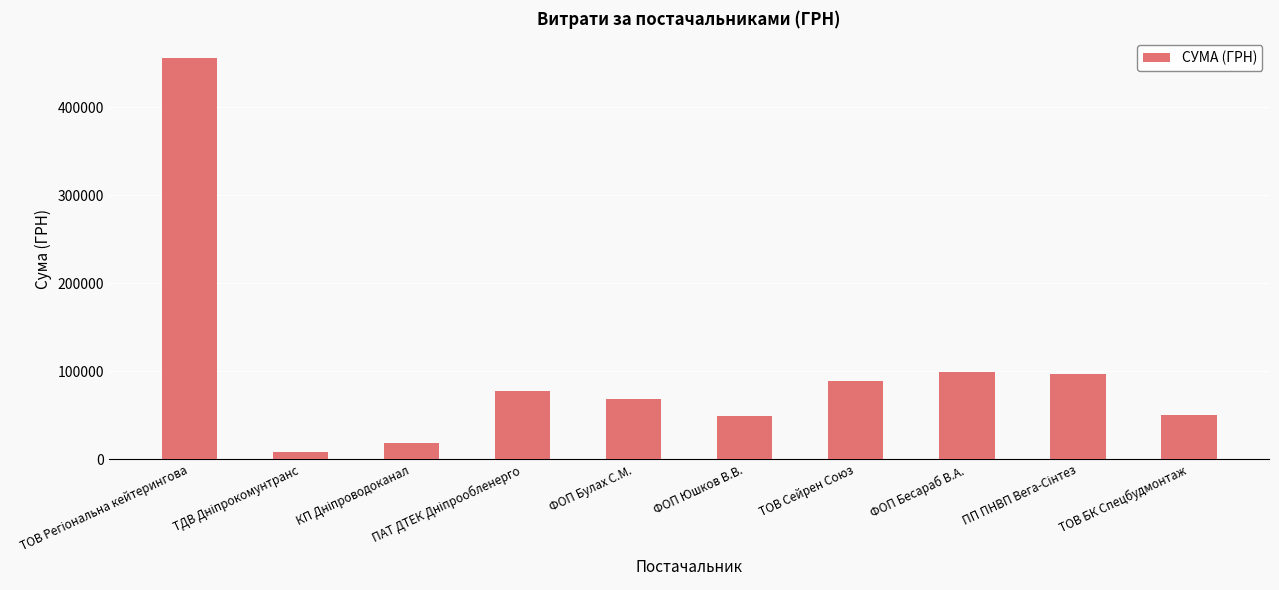

How many series are shown in this chart?

1